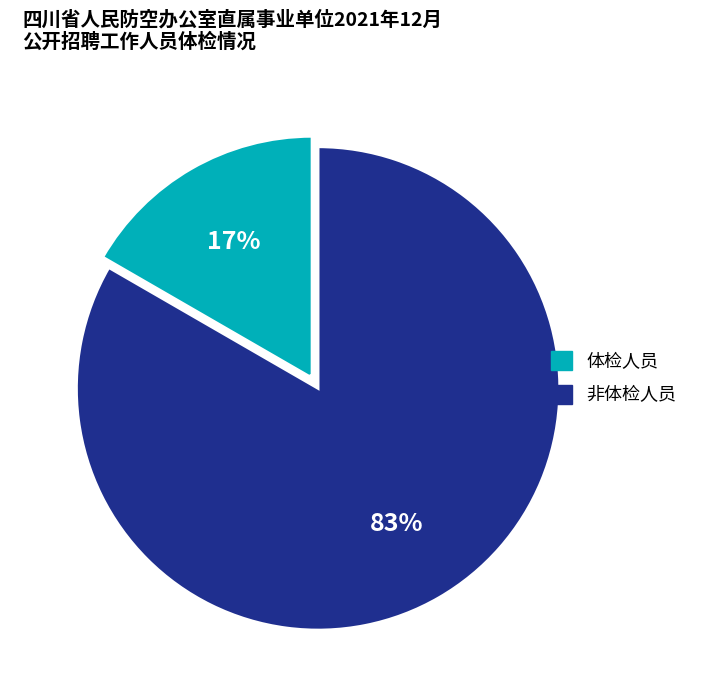

Is there any slice that represents more than half of the pie?

Yes